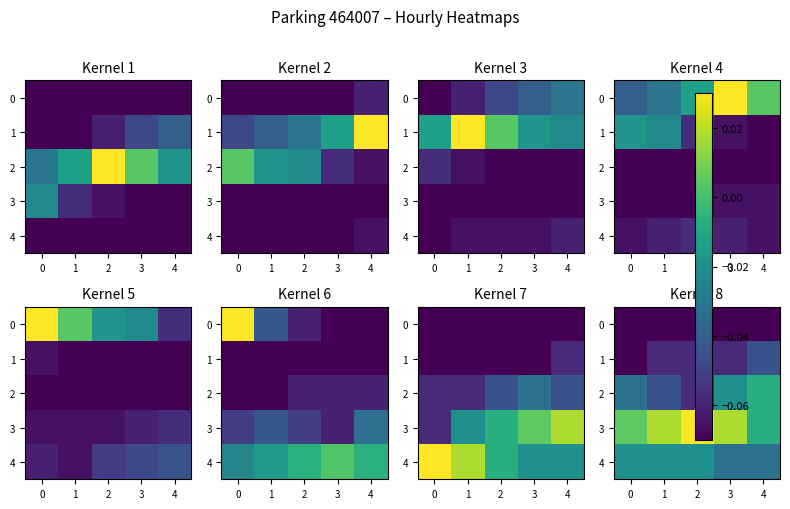

How many distinct data groups are displayed?

5